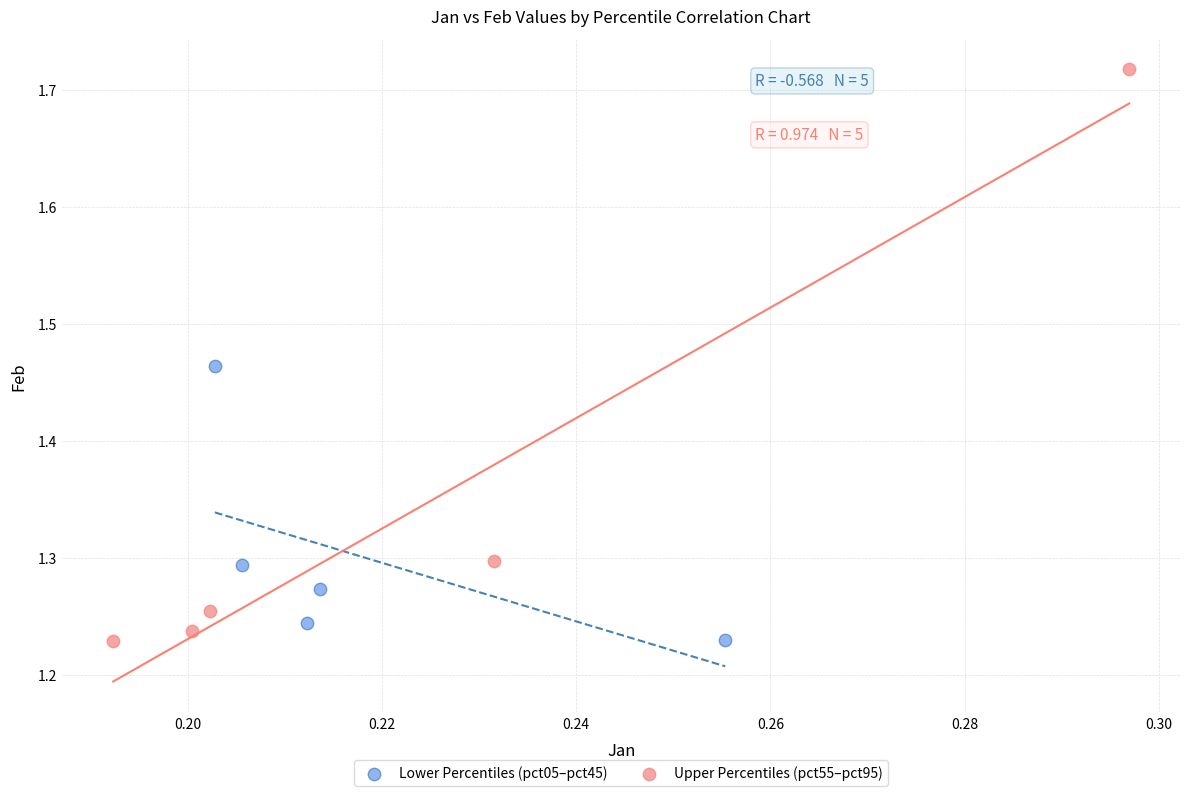

What are all the series names shown in the legend?

Lower Percentiles (pct05–pct45), Upper Percentiles (pct55–pct95)